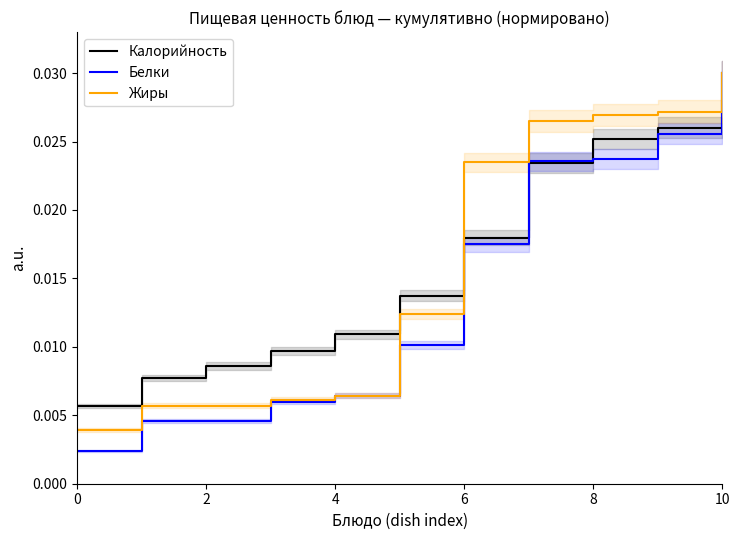

The value of Белки at 9 is 0.0. True or false?

False